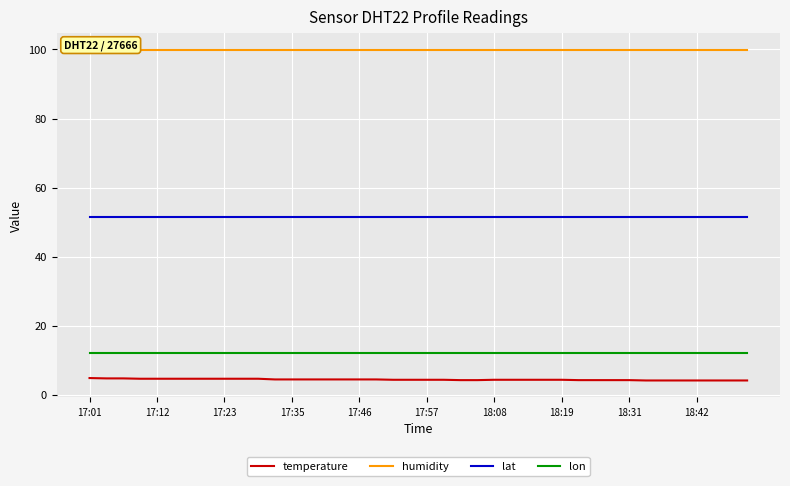

What is the lowest value of the lon series?

12.0